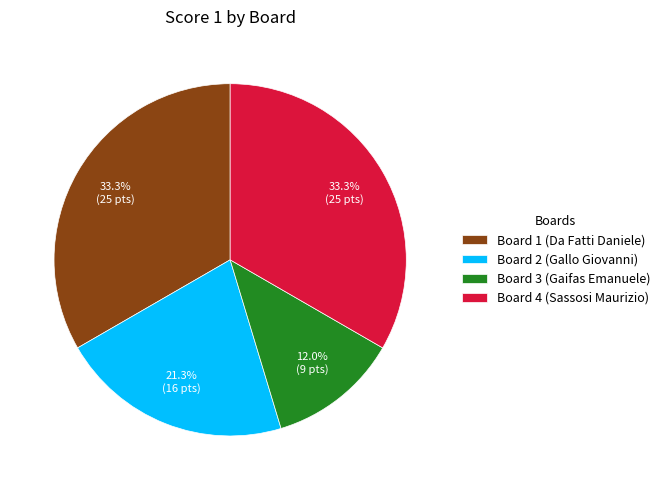

What is the total percentage of Board 3 (Gaifas Emanuele) and Board 4 (Sassosi Maurizio)?

45.3%